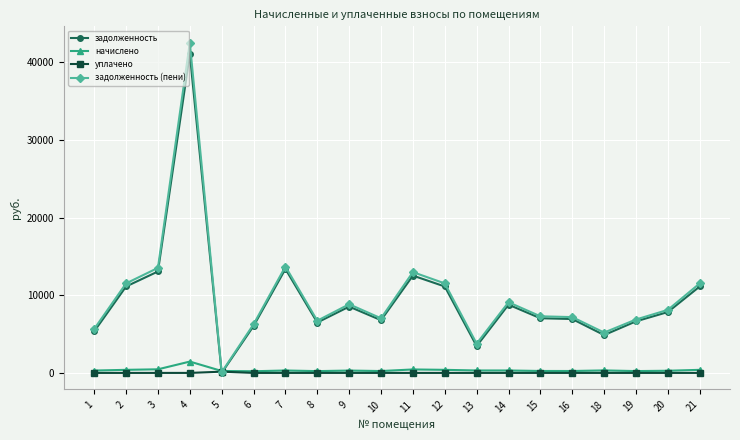

What is the value of the начислено point at the 18th from the left?

236.2